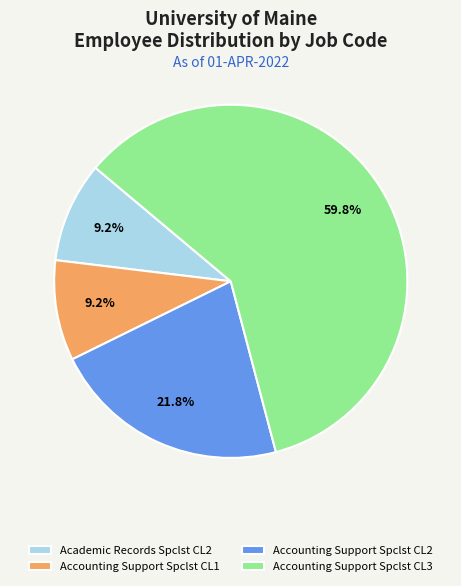

Is it true that Accounting Support Spclst CL1 is 22% of the pie?

False